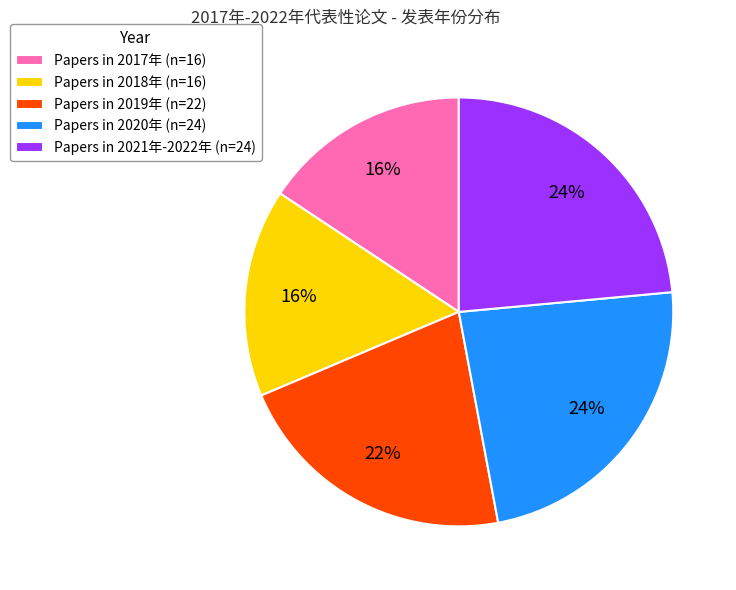

Does Papers in 2017年 (n=16) represent more than half of the total?

No